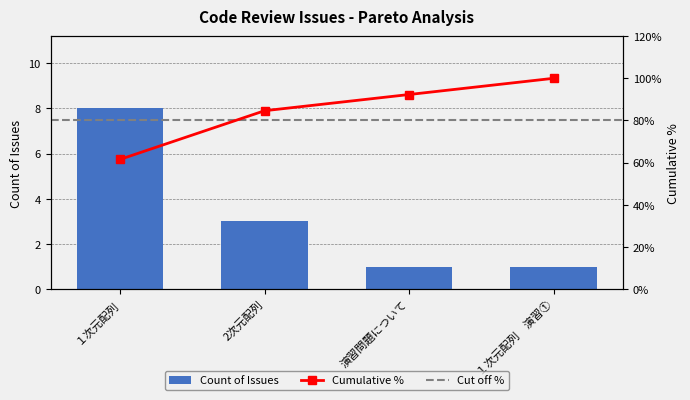

The Count of Issues series shows 1 at 演習問題について. True or false?

True